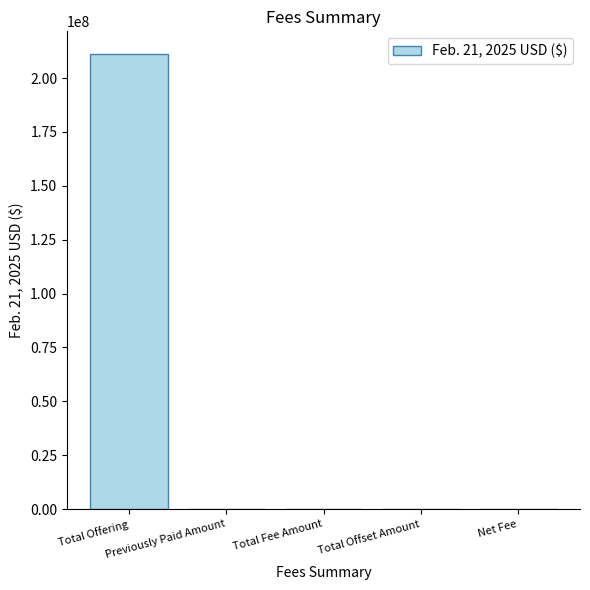

What is the sum of all values?

211178735.2